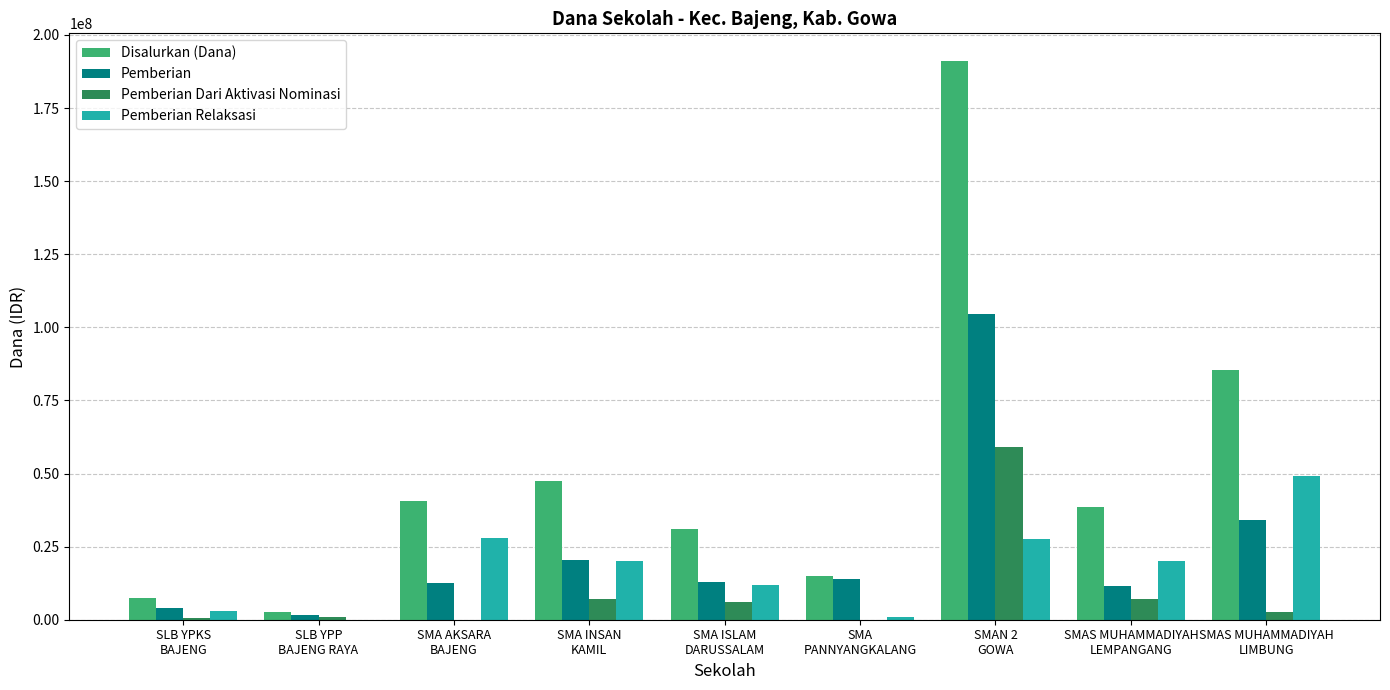

What is the sum of all Pemberian Relaksasi values?

160500000